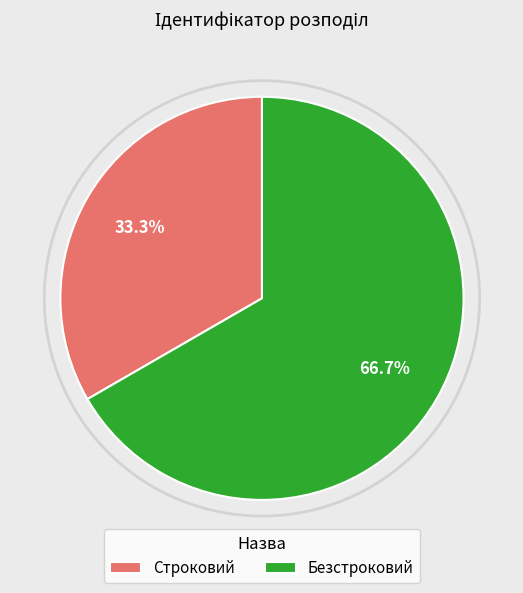

How much of the chart is everything except Безстроковий?

33.3%